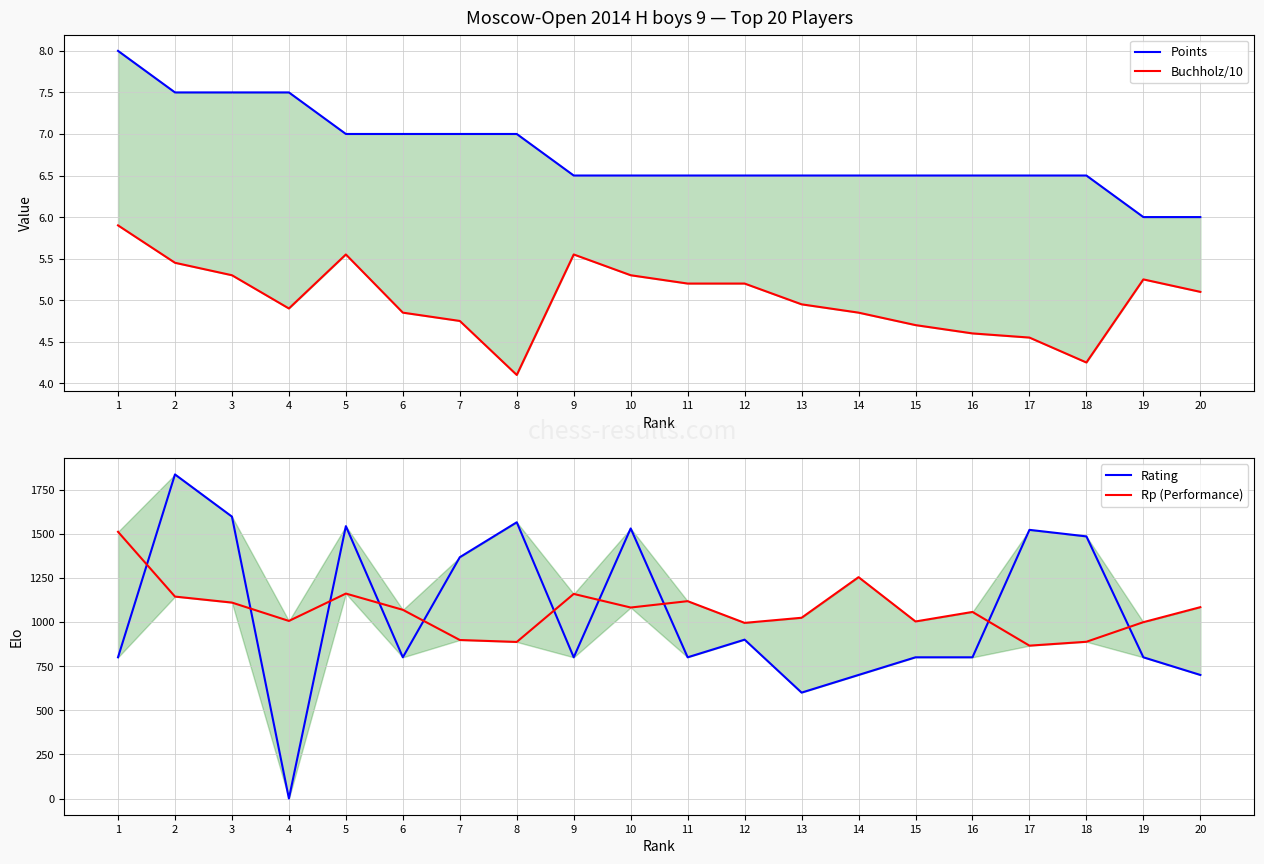

What is the greatest value displayed?

1836.0